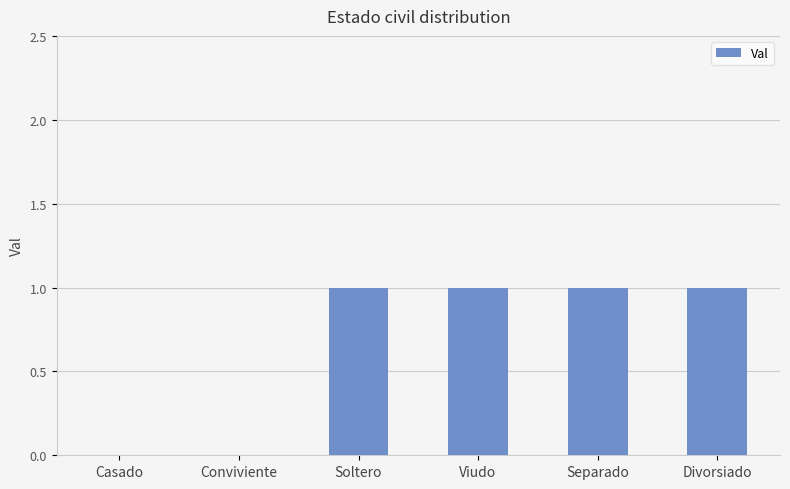

What is the change in value from Conviviente to Divorsiado?

+1